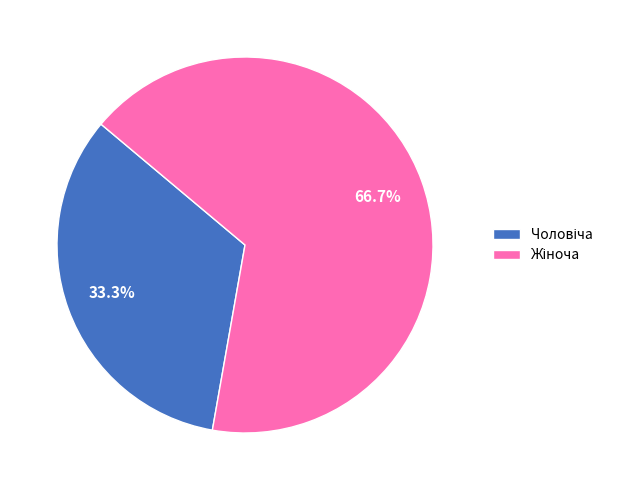

Does any single category account for the majority?

Yes